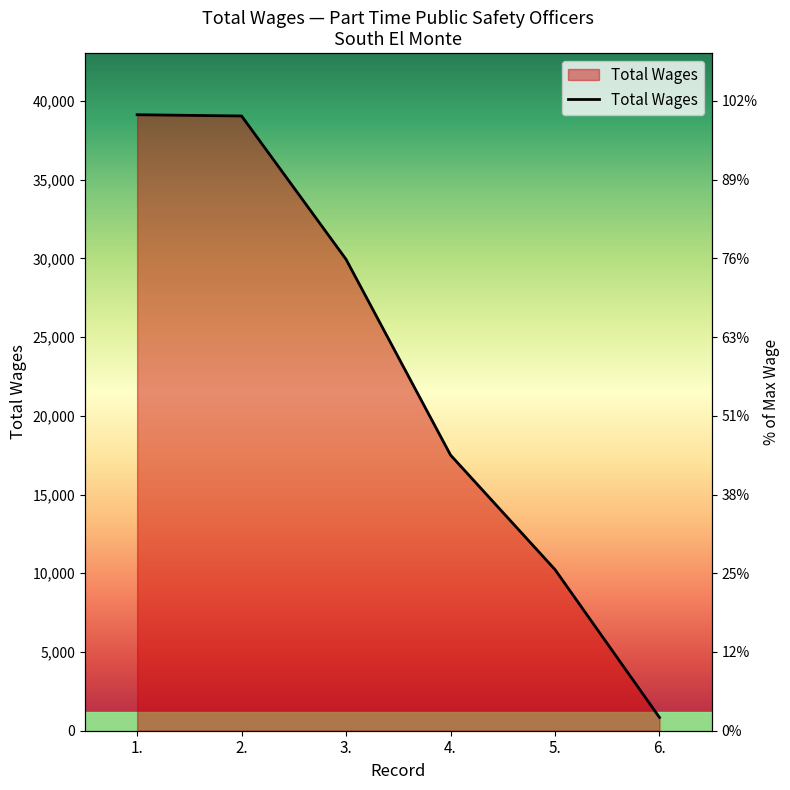

True or false: there are more than 2 points higher than both neighbors.

False